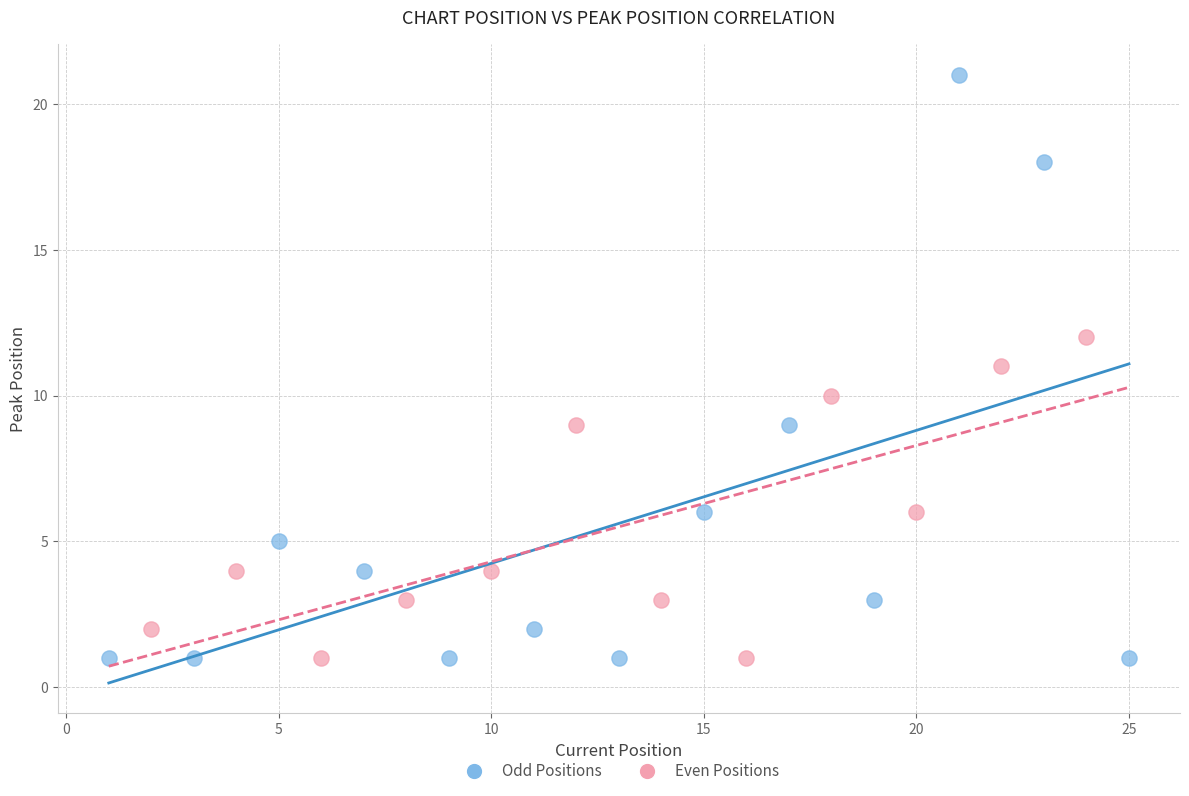

What are all the series names shown in the legend?

Odd Positions, Even Positions